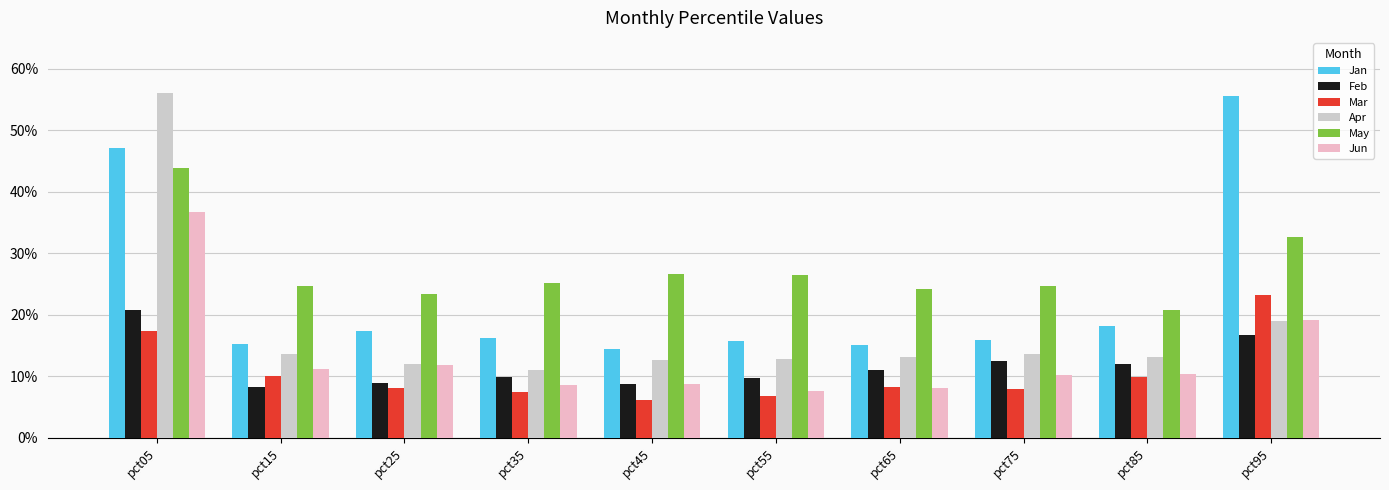

Which series has the widest spread of values?

Apr